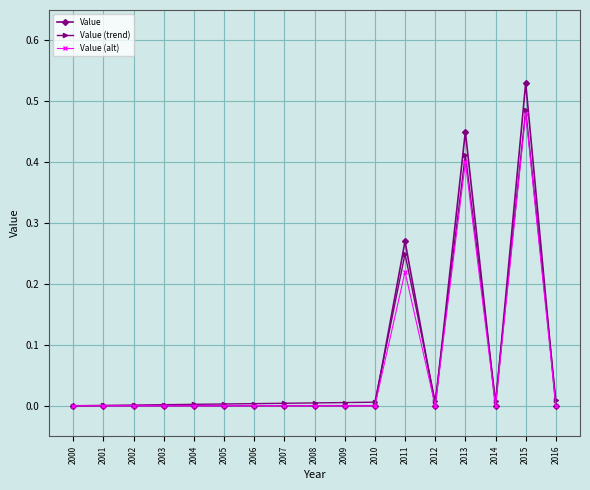

At which category is the sum across all series the highest?

2015